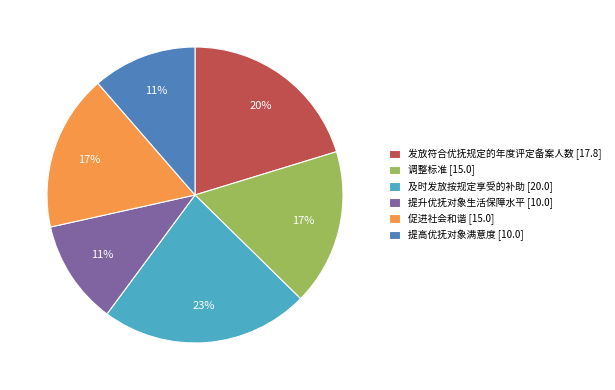

To the nearest percent, what is the difference between the 促进社会和谐 [15.0] and 发放符合优抚规定的年度评定备案人数 [17.8] slice percentages?

3%